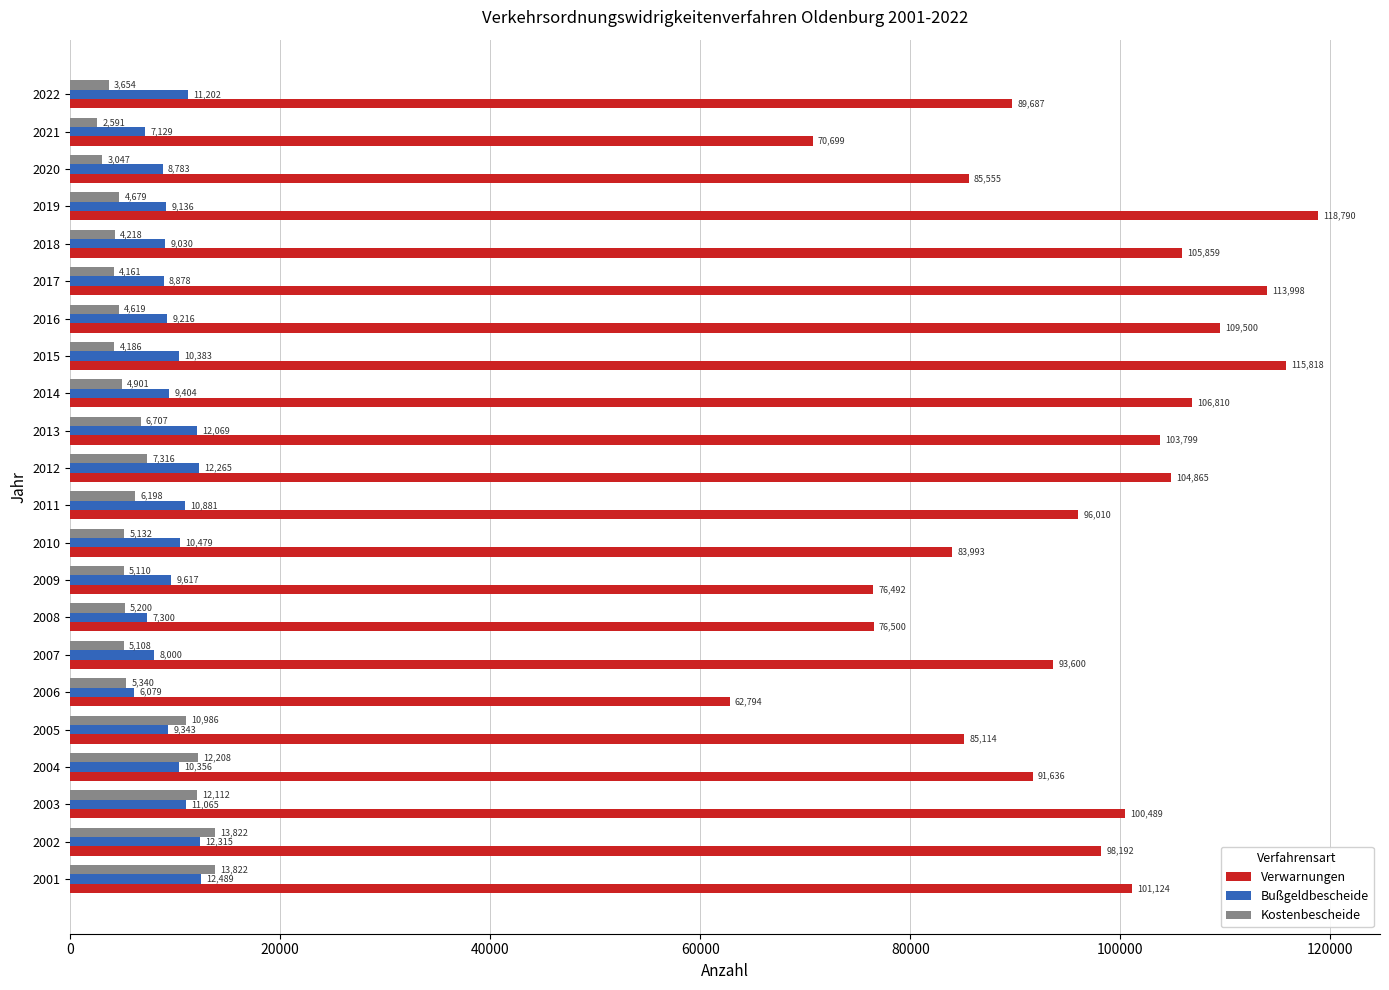

What is the difference between the maximum and minimum values in the Kostenbescheide series?

11231